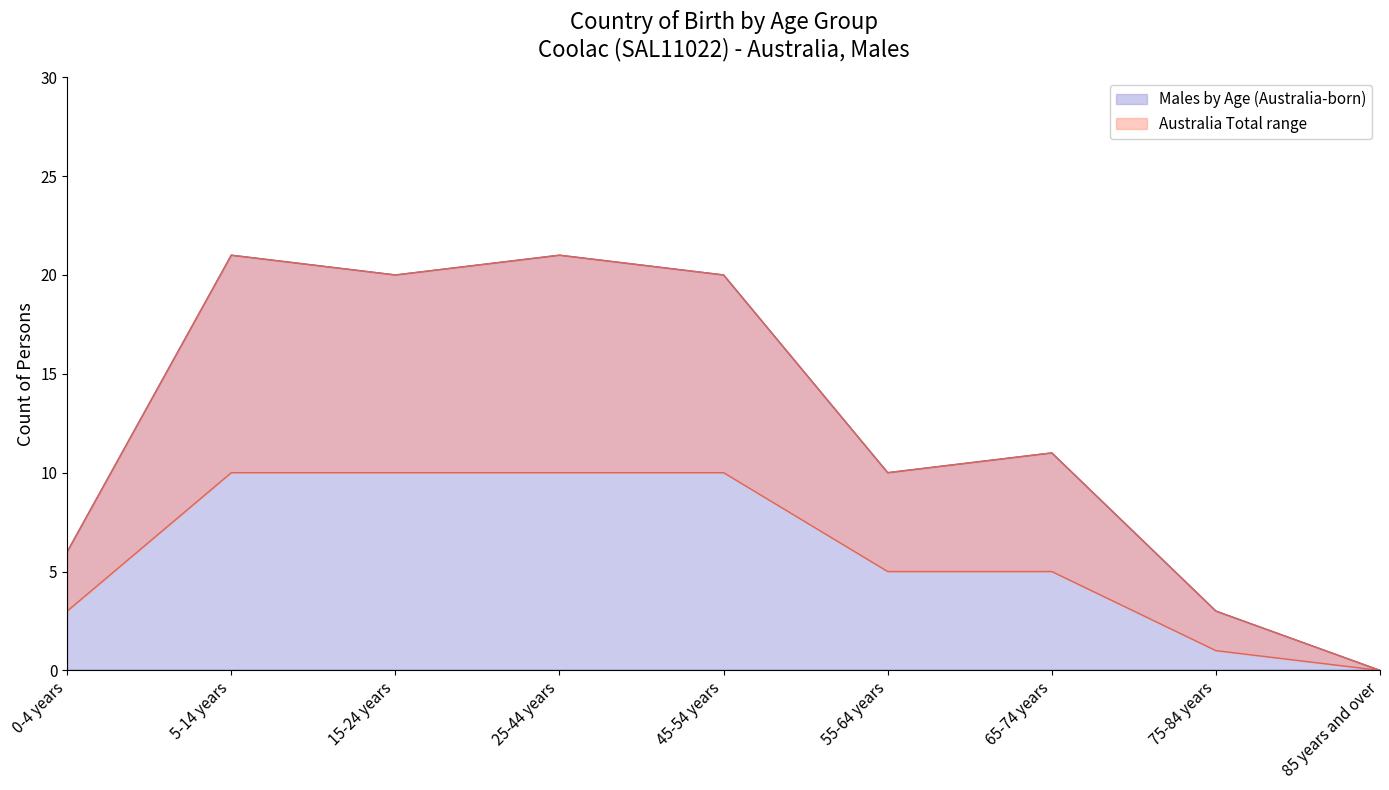

How many values in Australia Total are above zero?

8